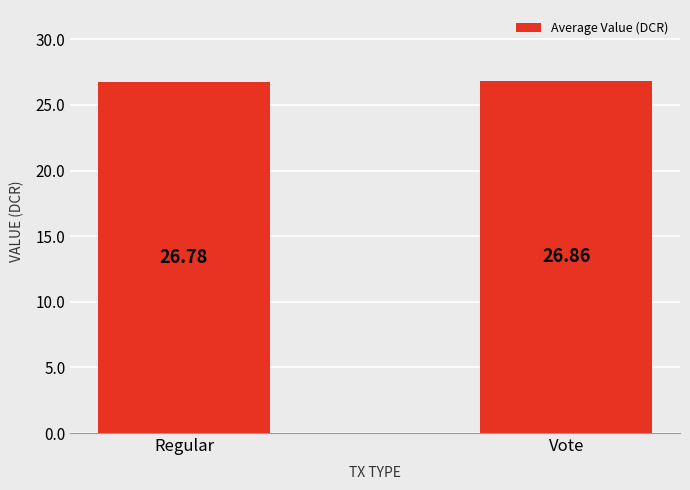

What is the sum of all values?

53.6